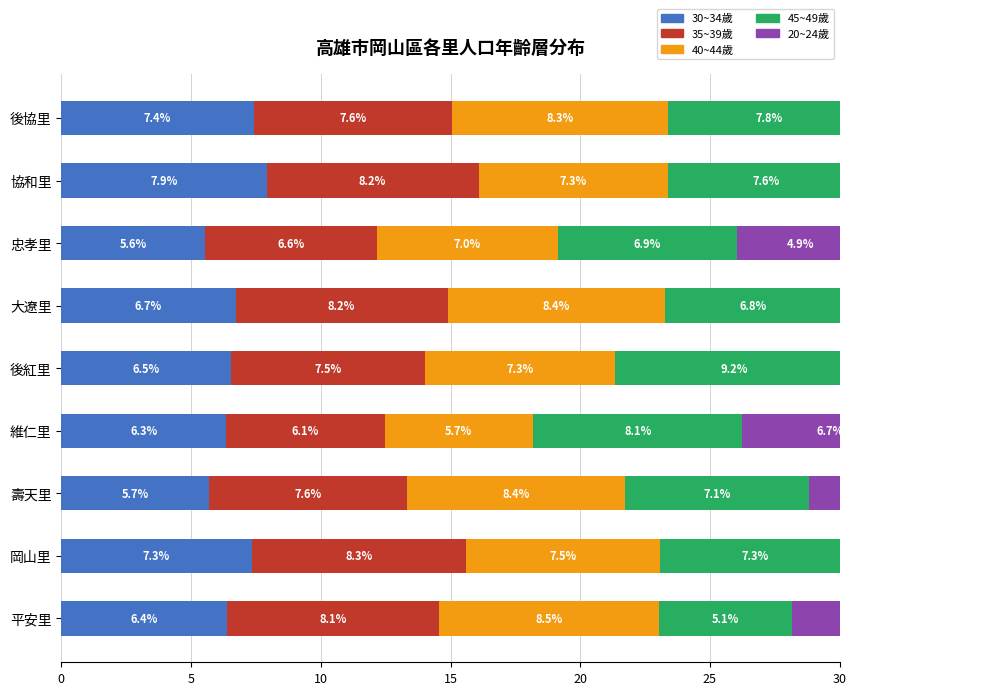

Is the value of 20~24歲 at 壽天里 greater than the value of 35~39歲 at 大遼里?

No